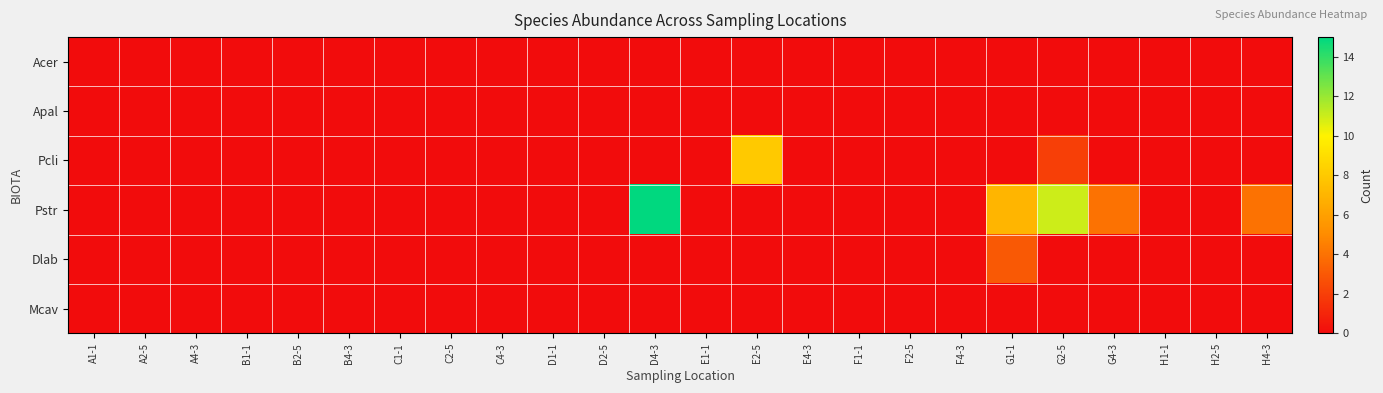

Reading left to right, what are all the values shown in this chart?

Acer: A1-1=0	A2-5=0	A4-3=0	B1-1=0	B2-5=0	B4-3=0	C1-1=0	C2-5=0	C4-3=0	D1-1=0	D2-5=0	D4-3=0	E1-1=0	E2-5=0	E4-3=0	F1-1=0	F2-5=0	F4-3=0	G1-1=0	G2-5=0	G4-3=0	H1-1=0	H2-5=0	H4-3=0
Apal: A1-1=0	A2-5=0	A4-3=0	B1-1=0	B2-5=0	B4-3=0	C1-1=0	C2-5=0	C4-3=0	D1-1=0	D2-5=0	D4-3=0	E1-1=0	E2-5=0	E4-3=0	F1-1=0	F2-5=0	F4-3=0	G1-1=0	G2-5=0	G4-3=0	H1-1=0	H2-5=0	H4-3=0
Pcli: A1-1=0	A2-5=0	A4-3=0	B1-1=0	B2-5=0	B4-3=0	C1-1=0	C2-5=0	C4-3=0	D1-1=0	D2-5=0	D4-3=0	E1-1=0	E2-5=8	E4-3=0	F1-1=0	F2-5=0	F4-3=0	G1-1=0	G2-5=2	G4-3=0	H1-1=0	H2-5=0	H4-3=0
Pstr: A1-1=0	A2-5=0	A4-3=0	B1-1=0	B2-5=0	B4-3=0	C1-1=0	C2-5=0	C4-3=0	D1-1=0	D2-5=0	D4-3=15	E1-1=0	E2-5=0	E4-3=0	F1-1=0	F2-5=0	F4-3=0	G1-1=7	G2-5=11	G4-3=4	H1-1=0	H2-5=0	H4-3=4
Dlab: A1-1=0	A2-5=0	A4-3=0	B1-1=0	B2-5=0	B4-3=0	C1-1=0	C2-5=0	C4-3=0	D1-1=0	D2-5=0	D4-3=0	E1-1=0	E2-5=0	E4-3=0	F1-1=0	F2-5=0	F4-3=0	G1-1=3	G2-5=0	G4-3=0	H1-1=0	H2-5=0	H4-3=0
Mcav: A1-1=0	A2-5=0	A4-3=0	B1-1=0	B2-5=0	B4-3=0	C1-1=0	C2-5=0	C4-3=0	D1-1=0	D2-5=0	D4-3=0	E1-1=0	E2-5=0	E4-3=0	F1-1=0	F2-5=0	F4-3=0	G1-1=0	G2-5=0	G4-3=0	H1-1=0	H2-5=0	H4-3=0